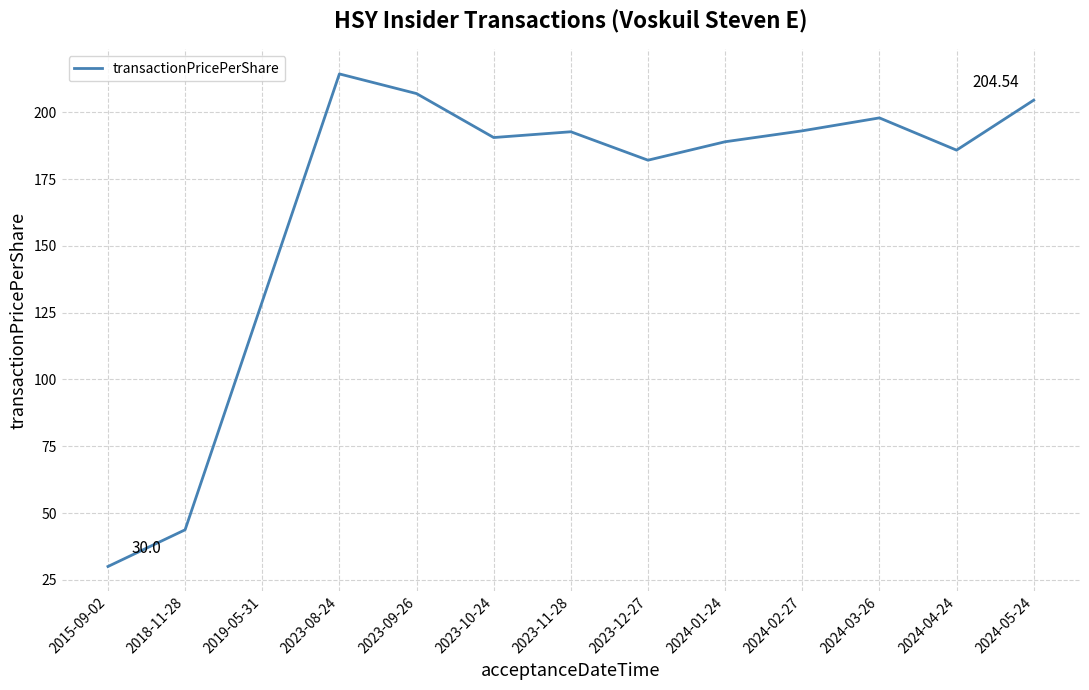

Where is the first local minimum?

2023-10-24